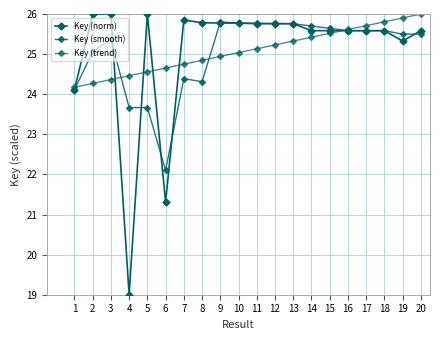

What is the total value across all series at 7?

75.0